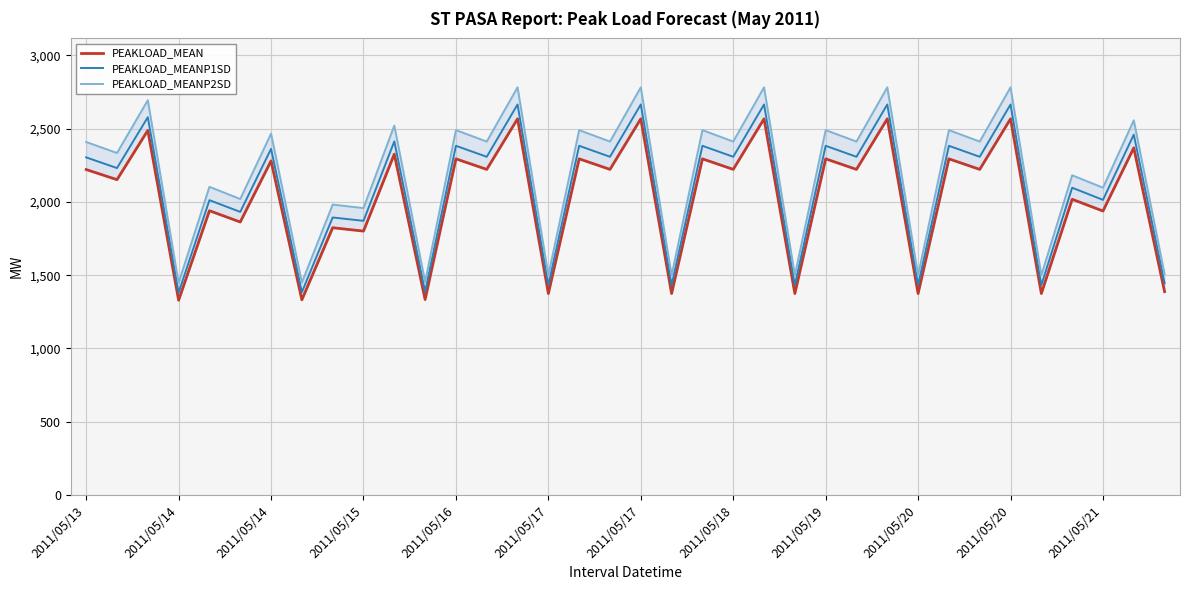

How many data points does each series have?

36